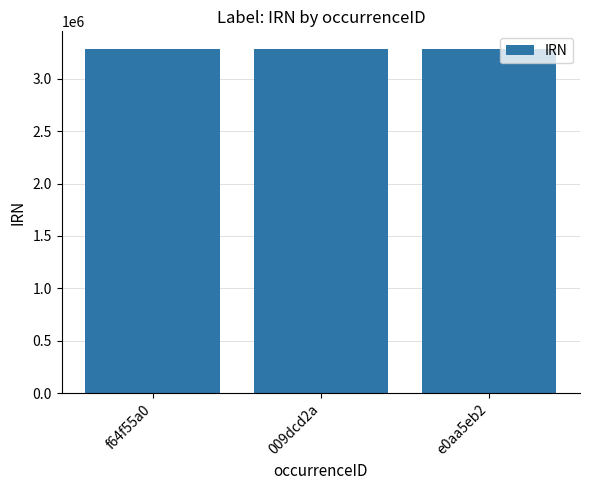

What is the minimum value shown in the chart?

3288304